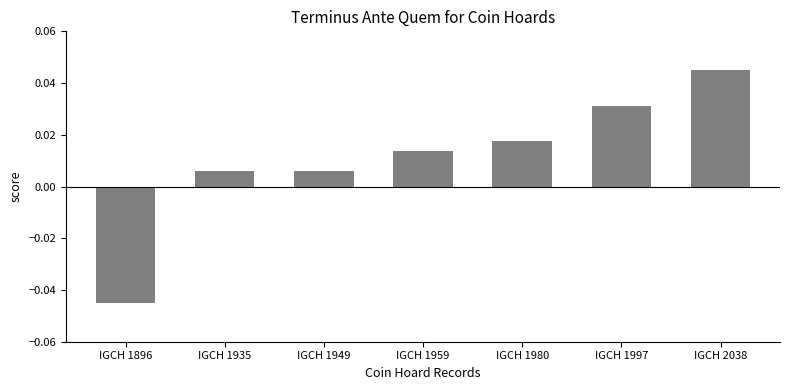

Which has a higher value, IGCH 1959 or IGCH 1980?

IGCH 1980